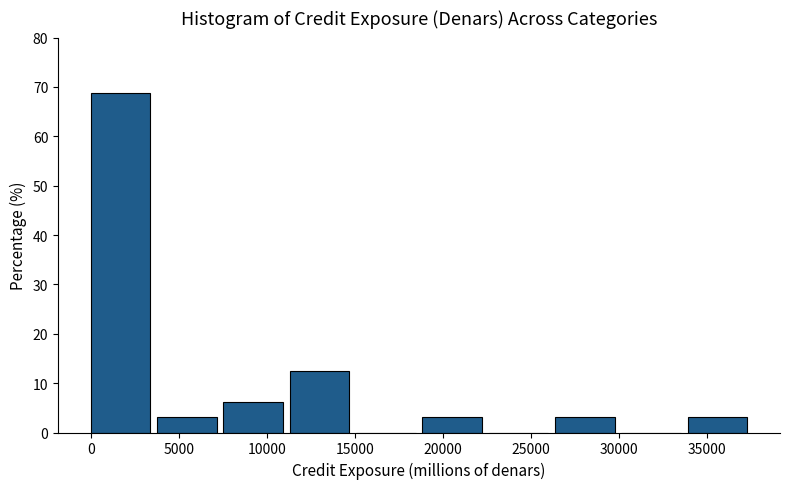

Reading left to right, list every bar in this chart as the range it spans on the x-axis followed by its height. Neither the bar edges nor the heights are printed on the chart, so give them approximately, as read against the axes.

0 to 4000: 69
4000 to 7500: 3
7500 to 11500: 6
11500 to 15000: 13
15000 to 19000: 0
19000 to 22500: 3
22500 to 26500: 0
26500 to 30000: 3
30000 to 34000: 0
34000 to 37500: 3